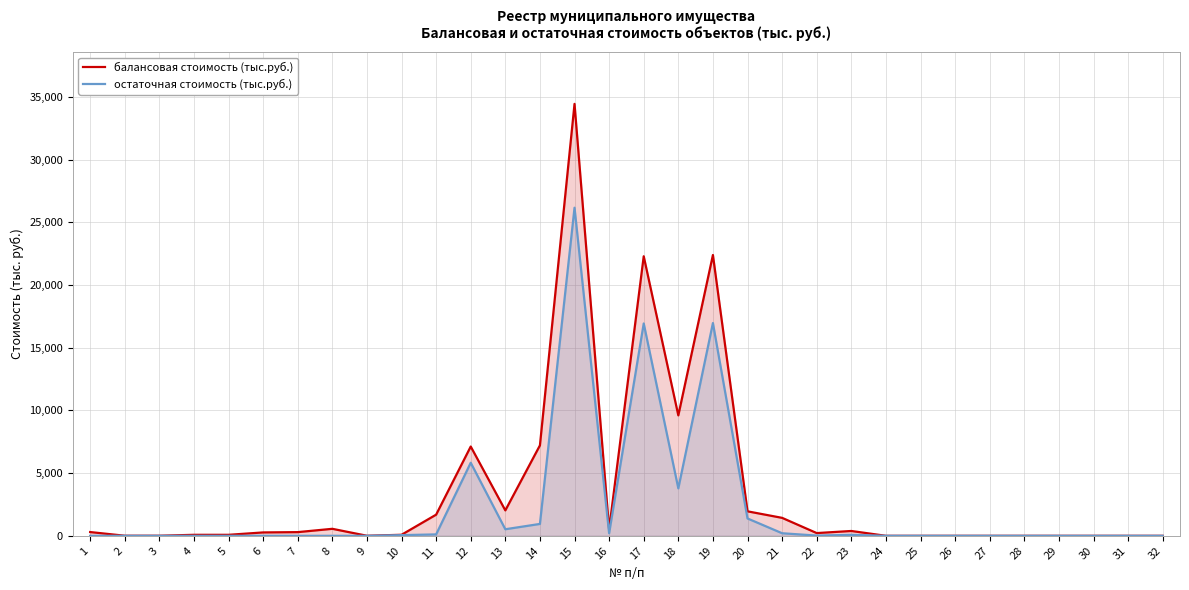

Rank the series at 26 from highest to lowest value.

балансовая стоимость (тыс.руб.), остаточная стоимость (тыс.руб.)